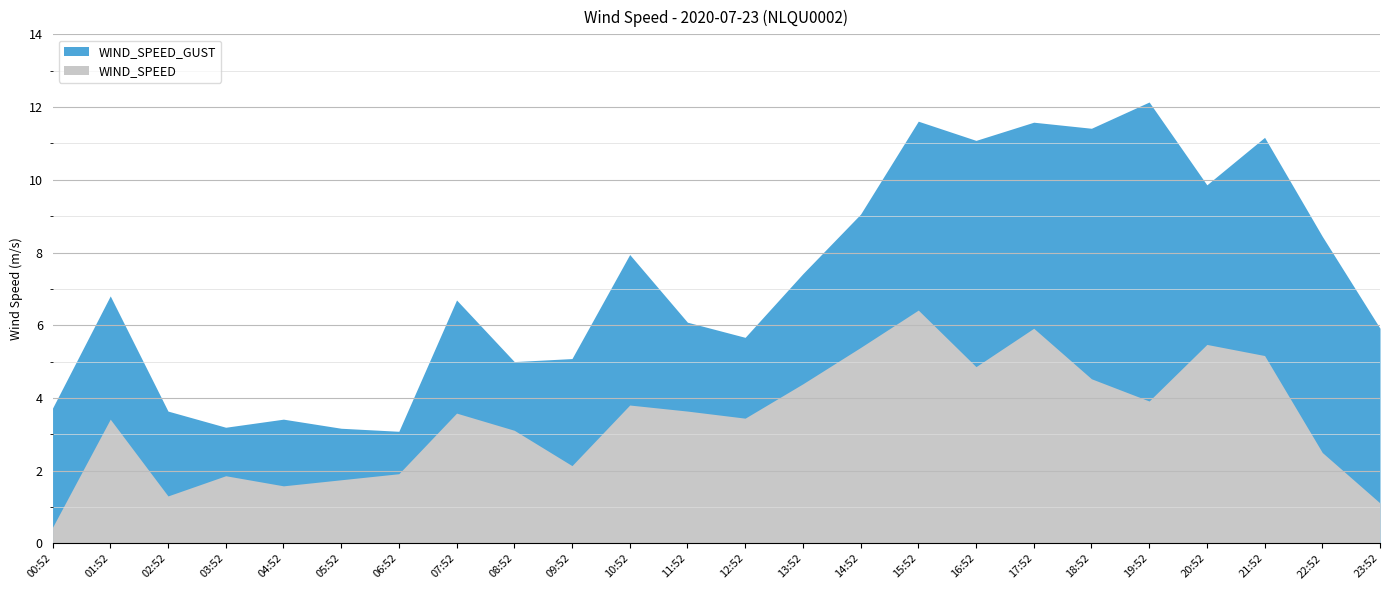

What is the difference between the highest and lowest values at 08:52?

1.9